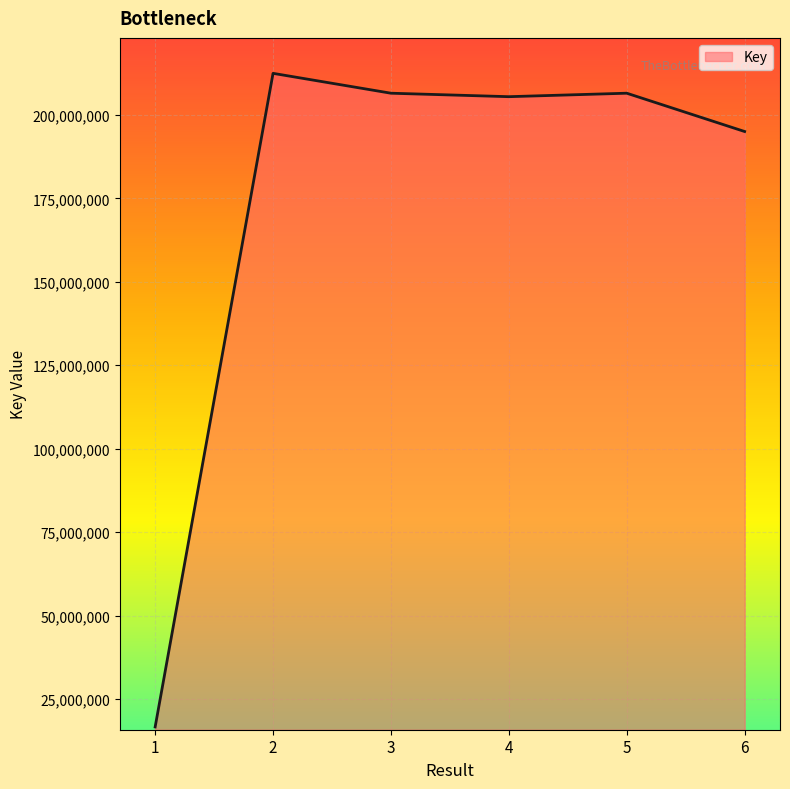

What is the sum of all values?

1042537628